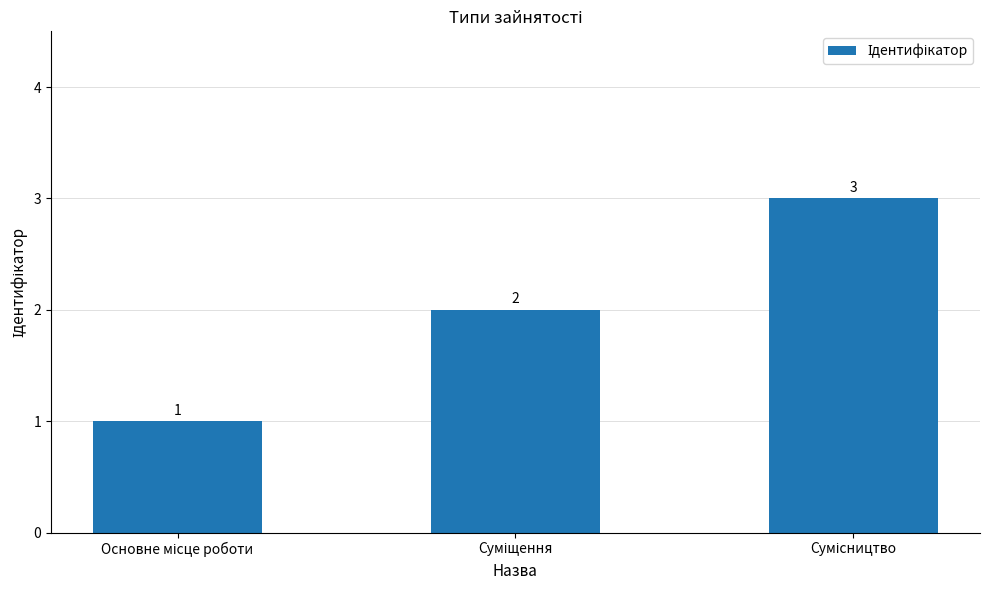

Count the values in the range 1 to 3.

3